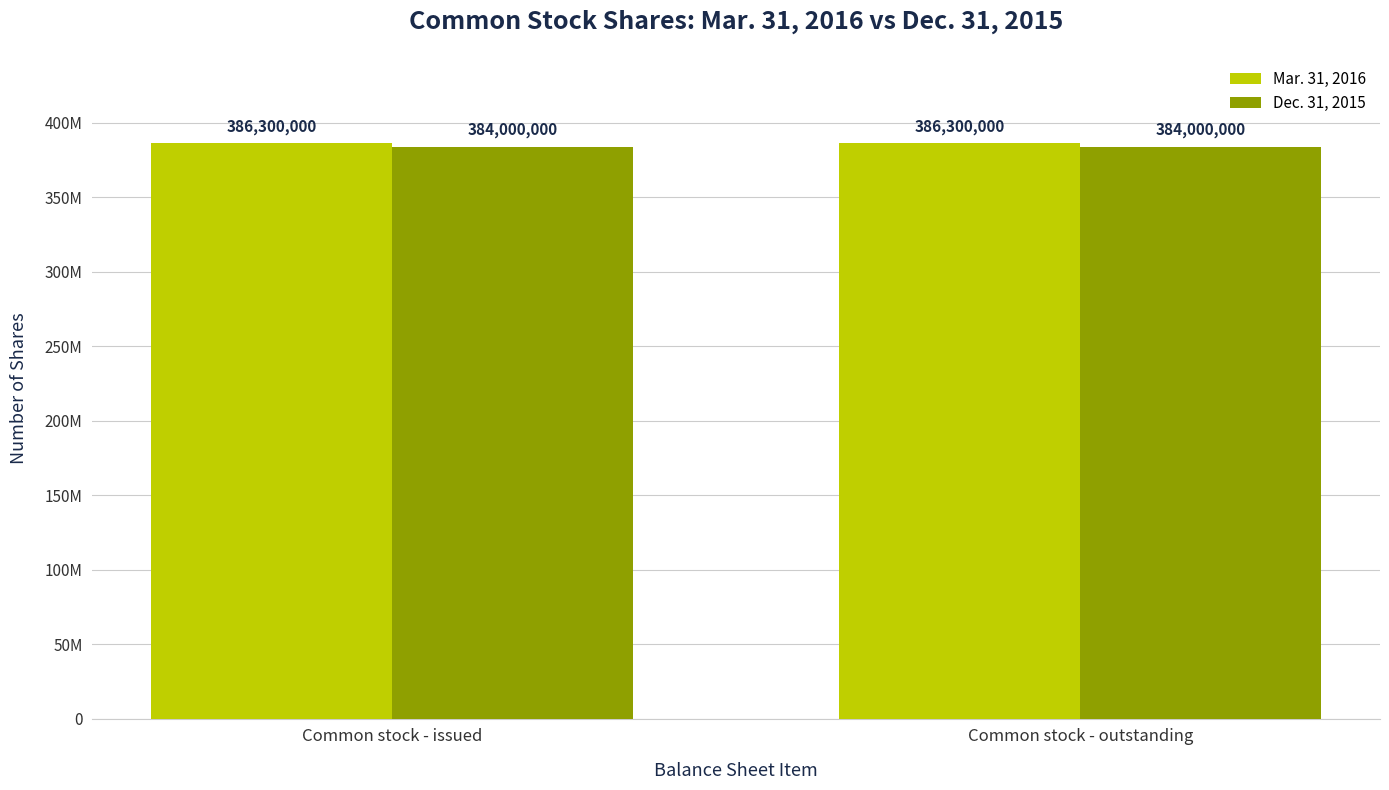

The value of Dec. 31, 2015 at Common stock - outstanding is 639077297. True or false?

False